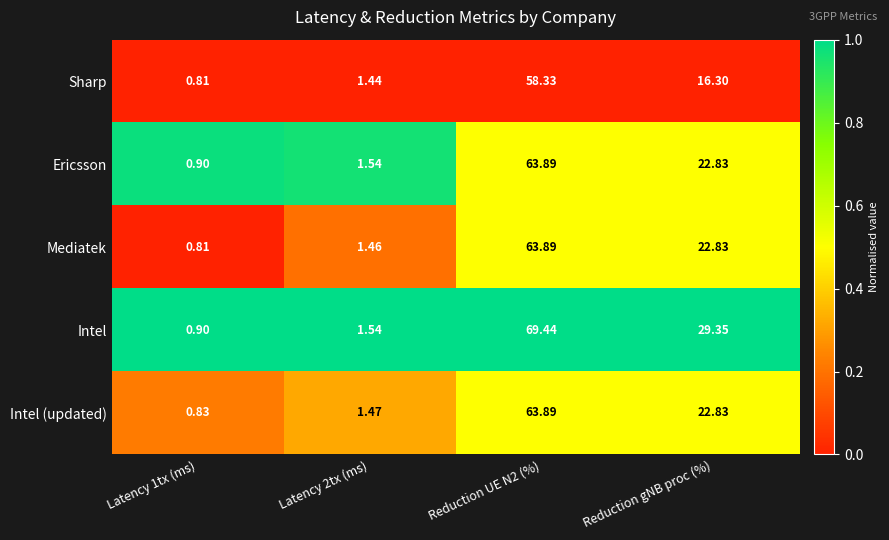

Which series has the largest range (max minus min)?

Intel